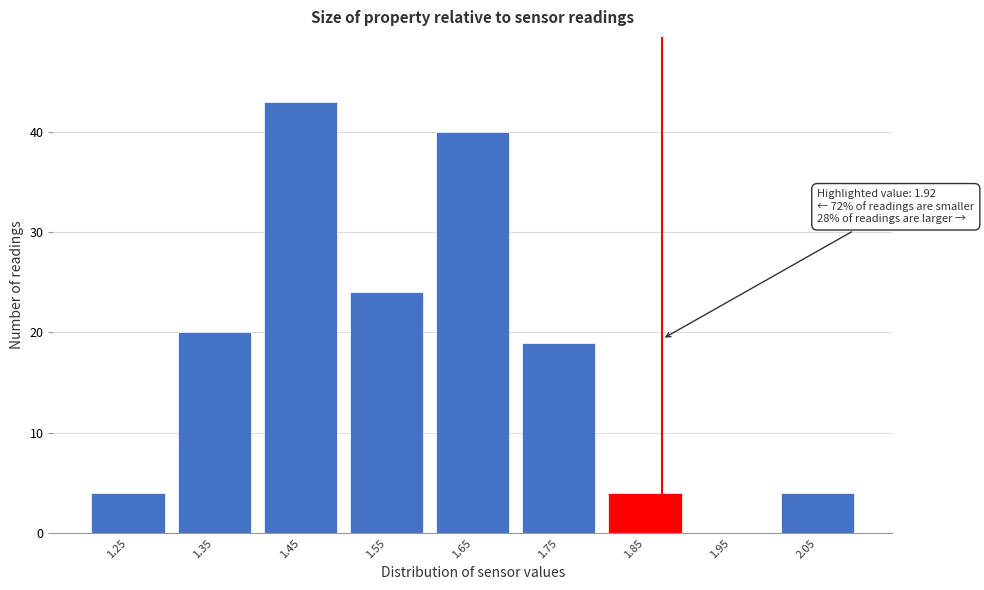

Reading left to right, what are all the values shown in this chart?

1.25=4	1.35=20	1.45=43	1.55=24	1.65=40	1.75=19	1.85=4	1.95=0	2.05=4